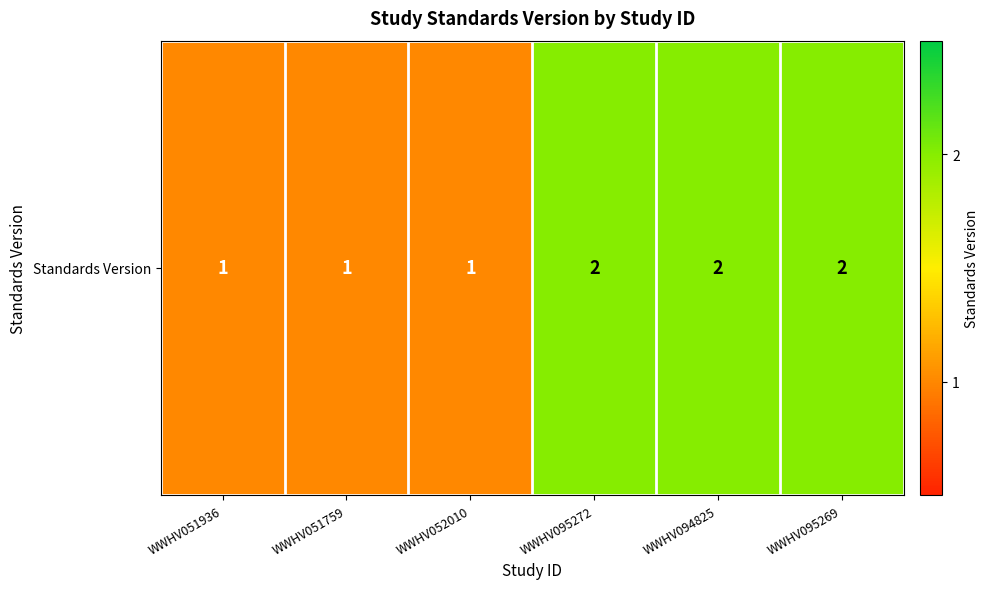

At which category does the chart reach its minimum across all series?

WWHV051936